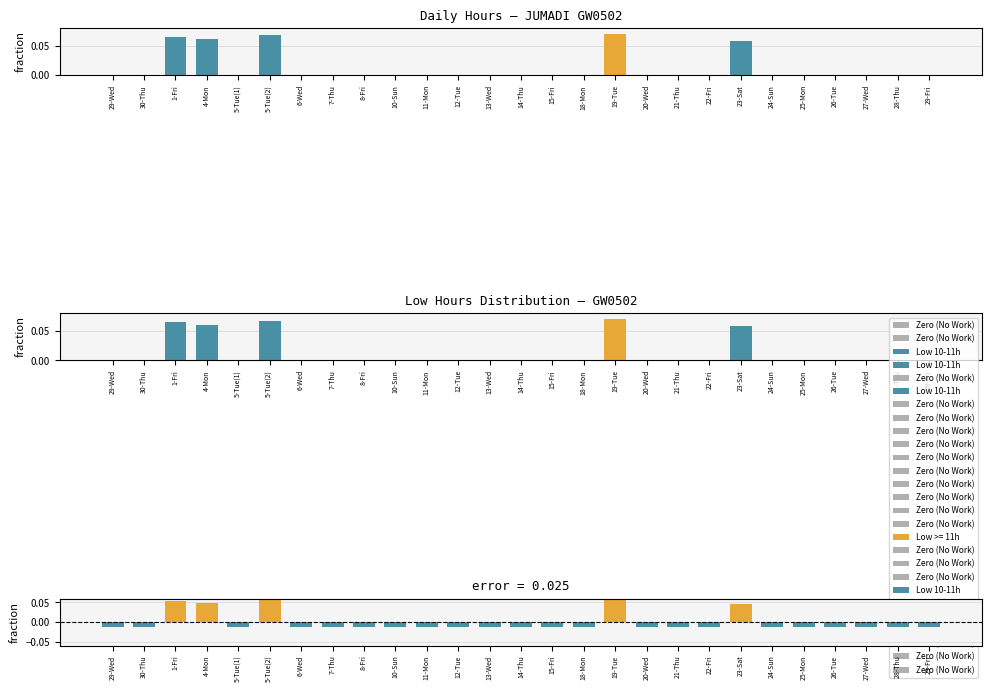

What is the value of the Deviation from mean bar at the 17th from the left?

0.1